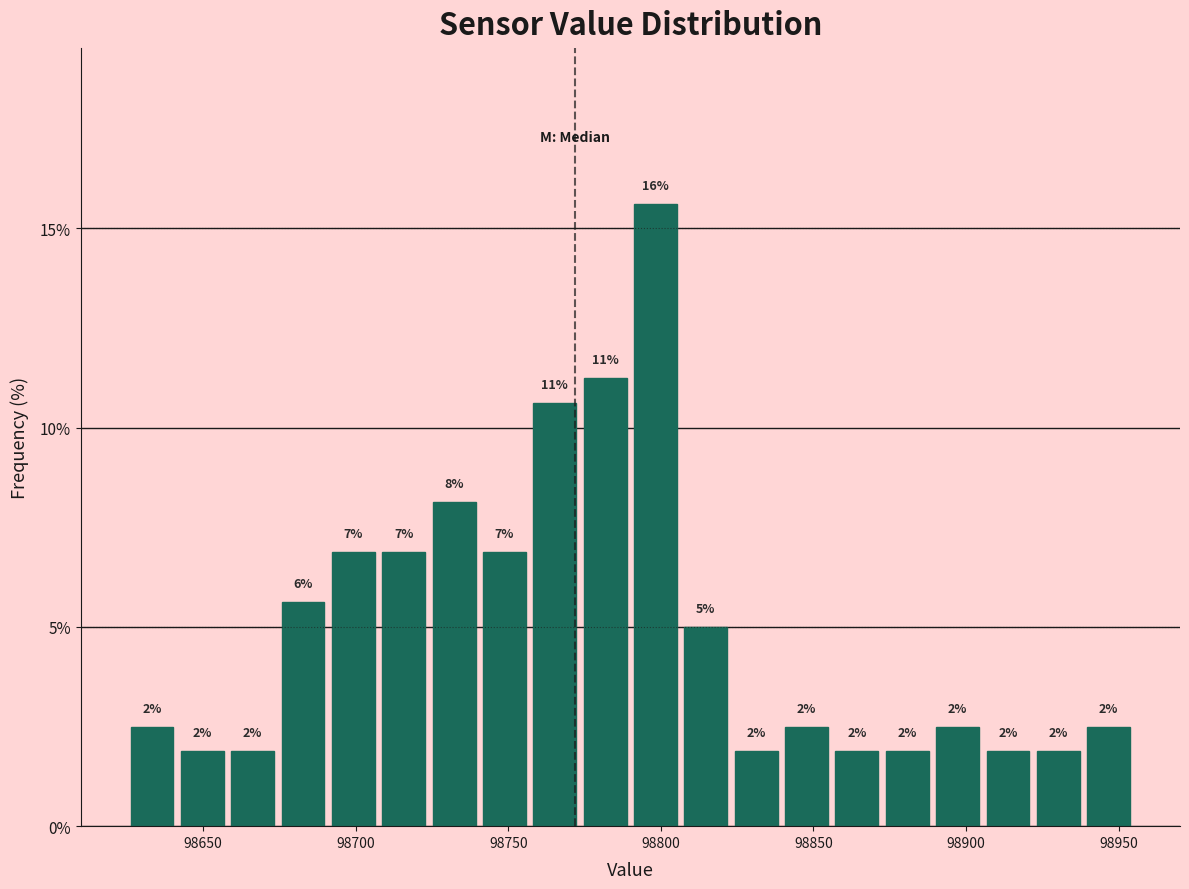

Read against the x-axis, roughly where is the centre of the tallest bar?

98800